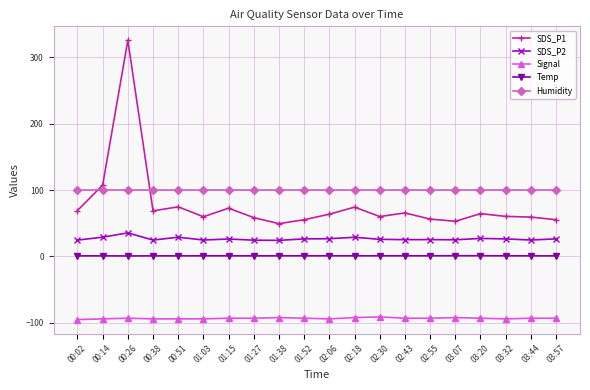

True or false: SDS_P2 has more than 1 interior local peaks.

True